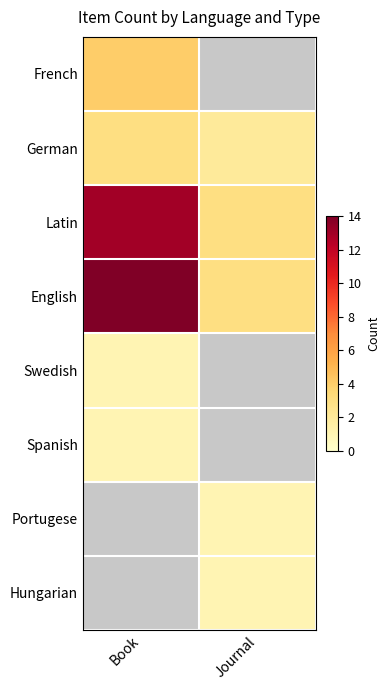

How many distinct data groups are displayed?

8